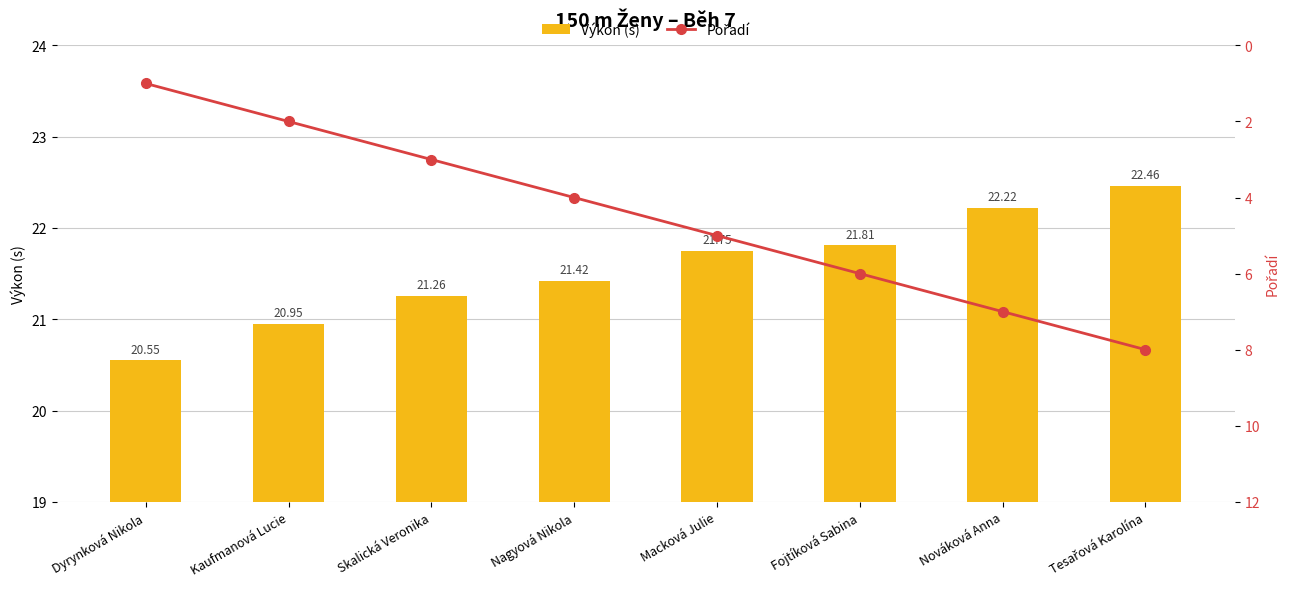

Does the chart contain stacked bars?

No